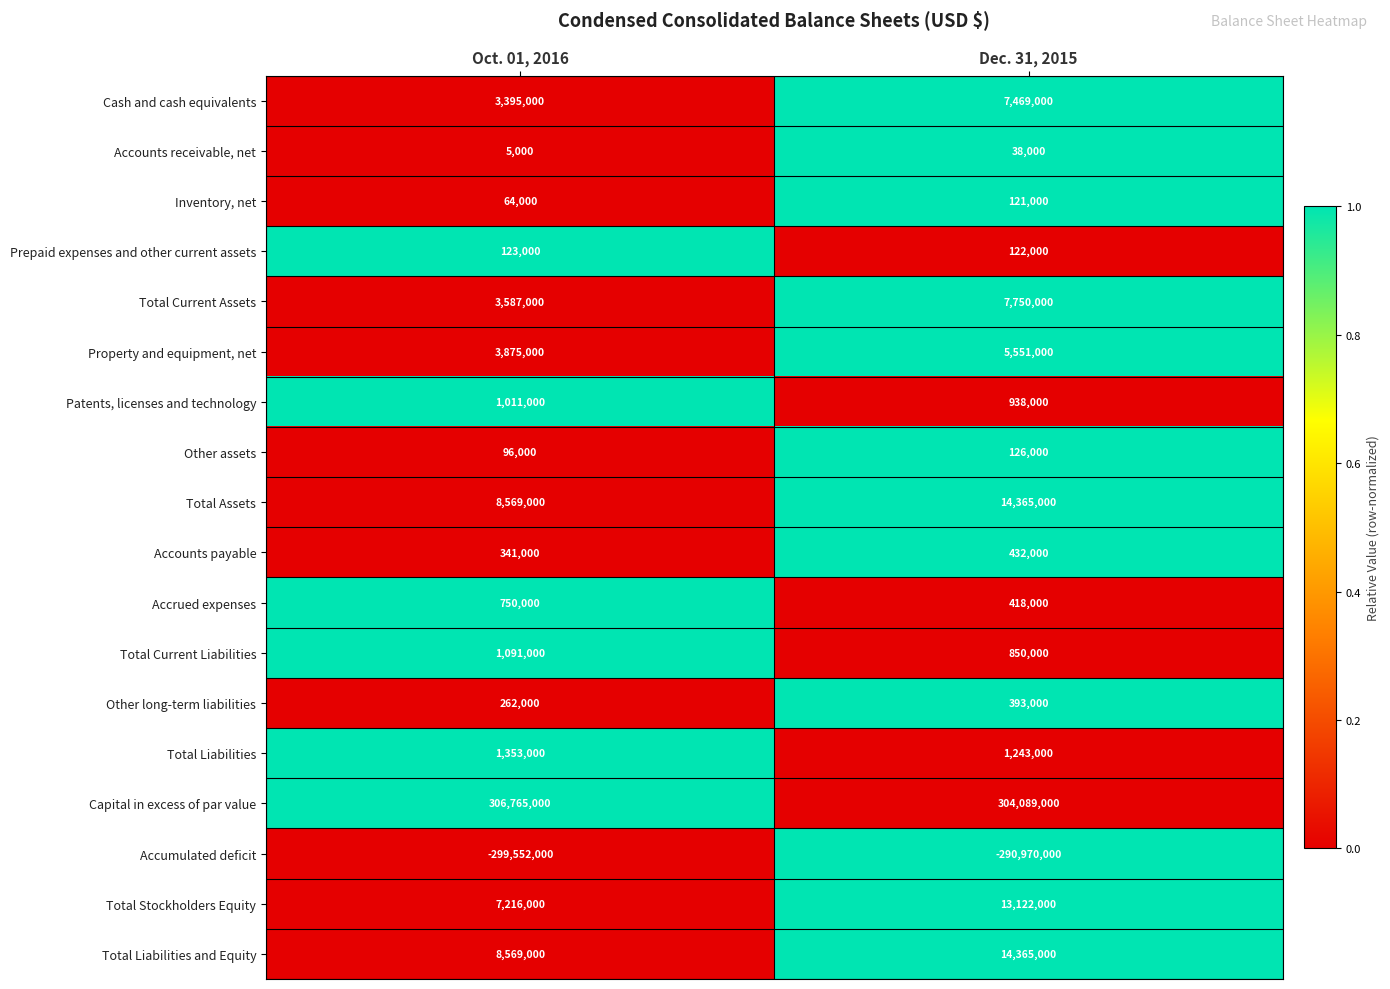

Which series has the largest total across all categories?

Capital in excess of par value